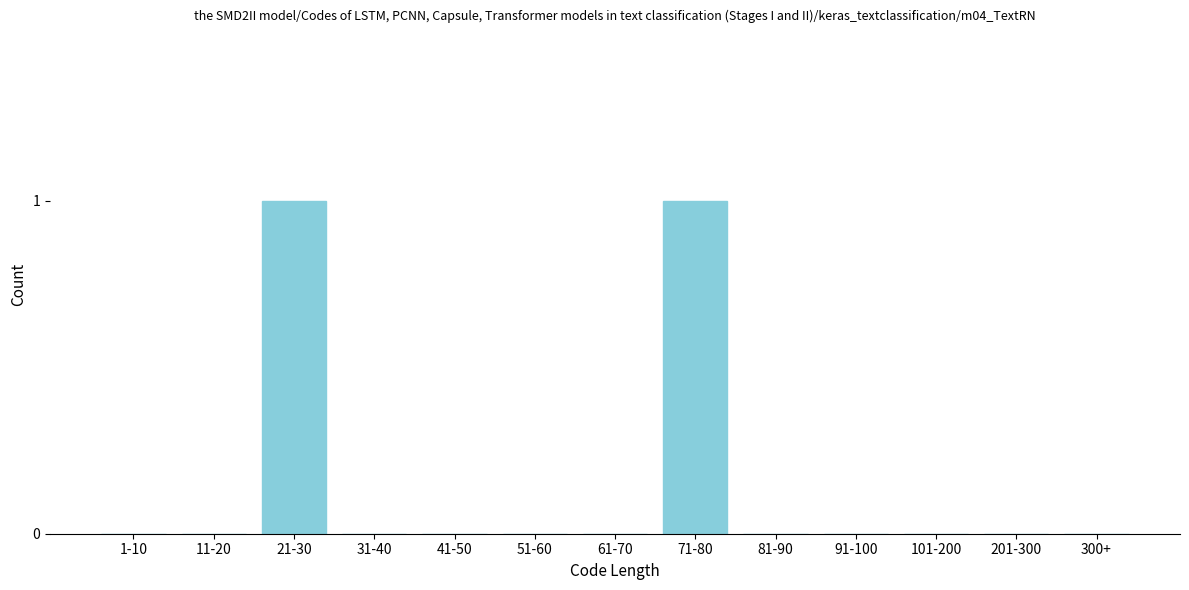

Reading left to right, list all the values displayed in this chart.

1-10=0	11-20=0	21-30=1	31-40=0	41-50=0	51-60=0	61-70=0	71-80=1	81-90=0	91-100=0	101-200=0	201-300=0	300+=0